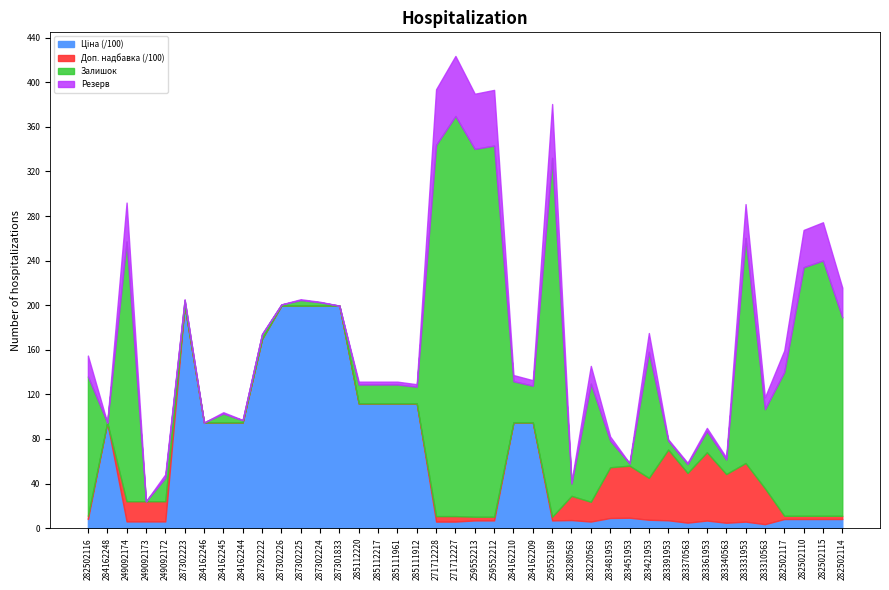

At which label does Залишок reach its peak?

271712227